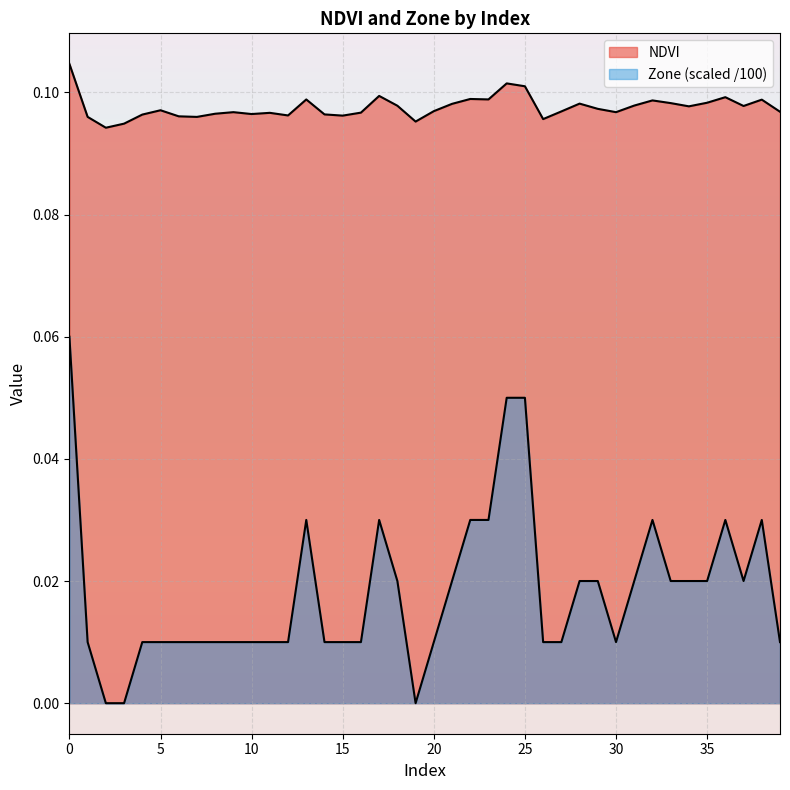

True or false: Zone and NDVI cross at least once.

False